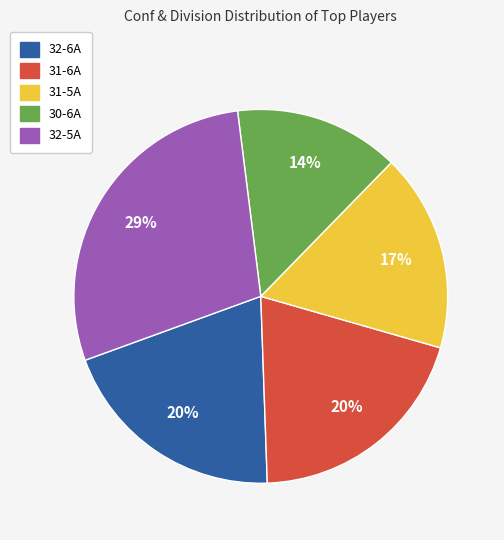

To the nearest percent, what is the average slice percentage?

20%